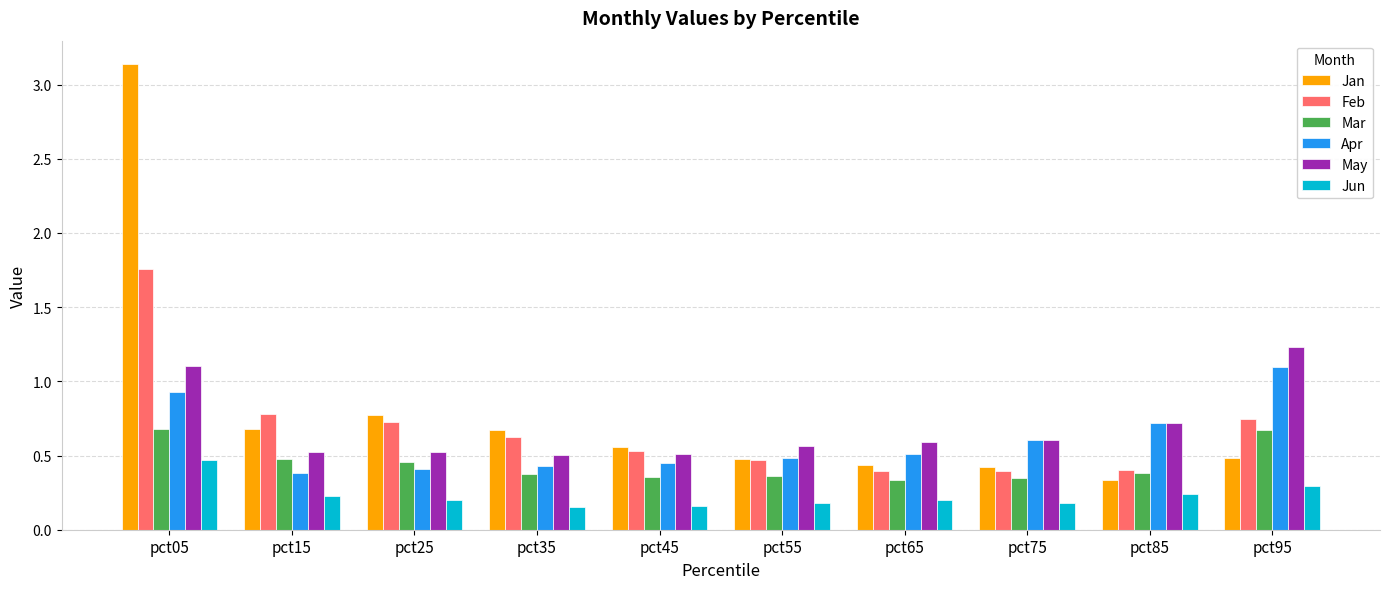

How many groups of bars are there?

10